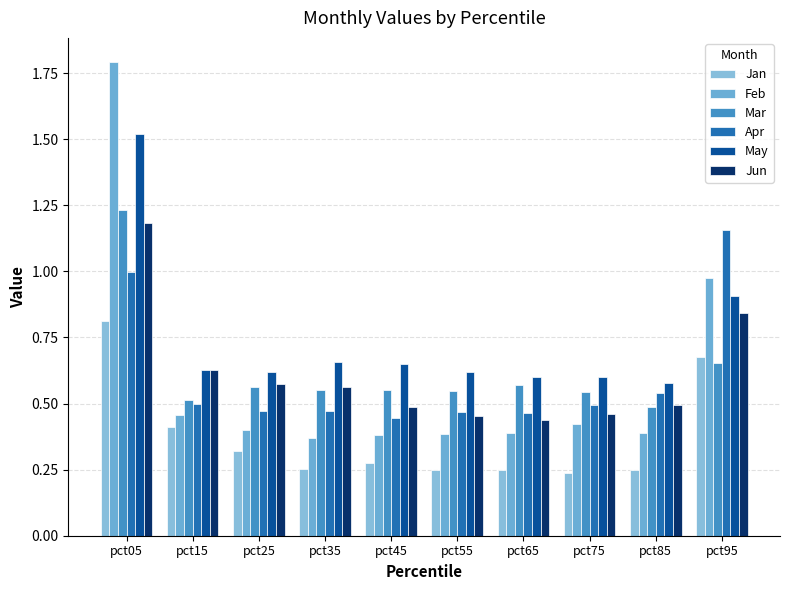

Which series has the widest spread of values?

Feb